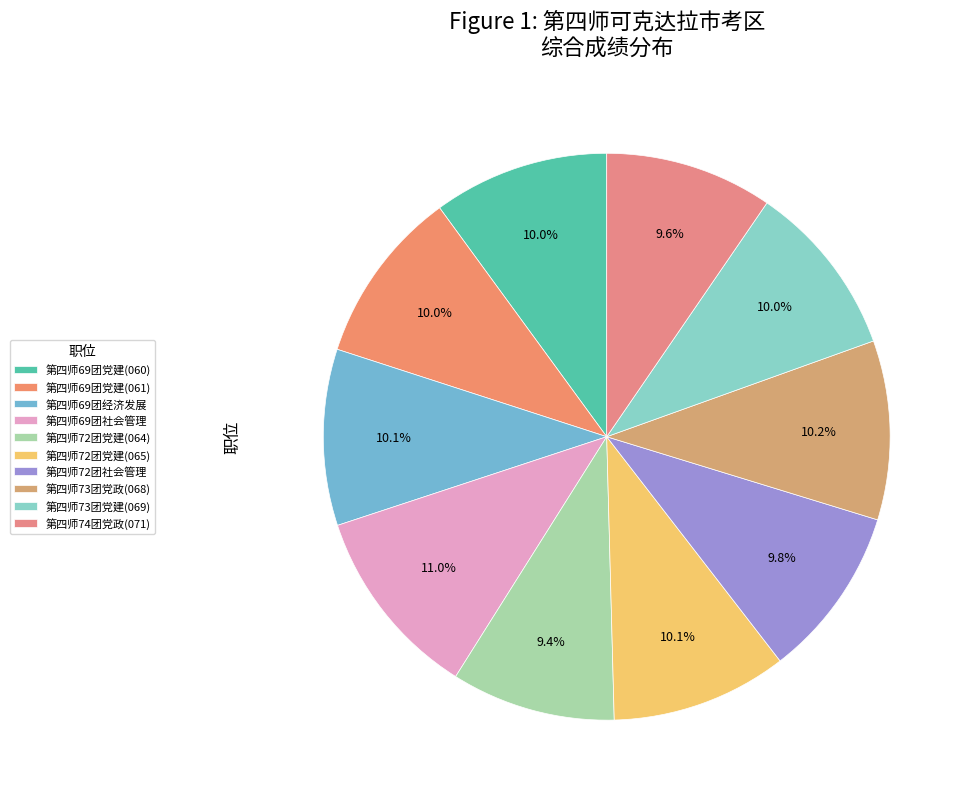

Count the number of slices in the pie.

10